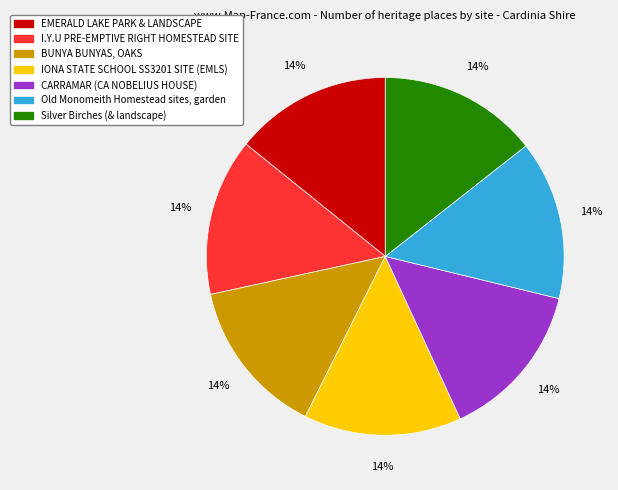

Is Old Monomeith Homestead sites, garden the majority of the pie?

No